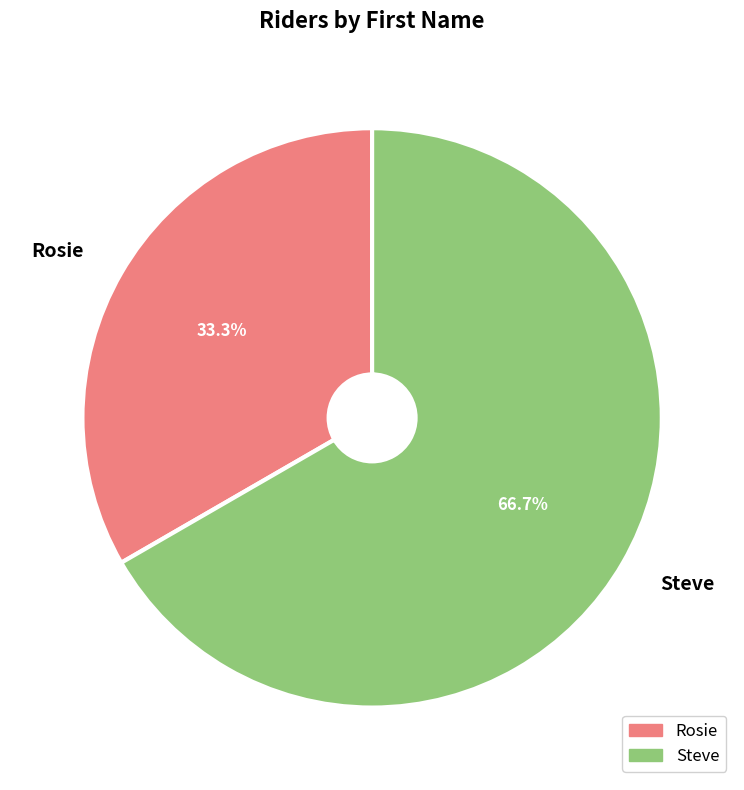

To the nearest percent, what is the combined percentage of Rosie and Steve?

100%